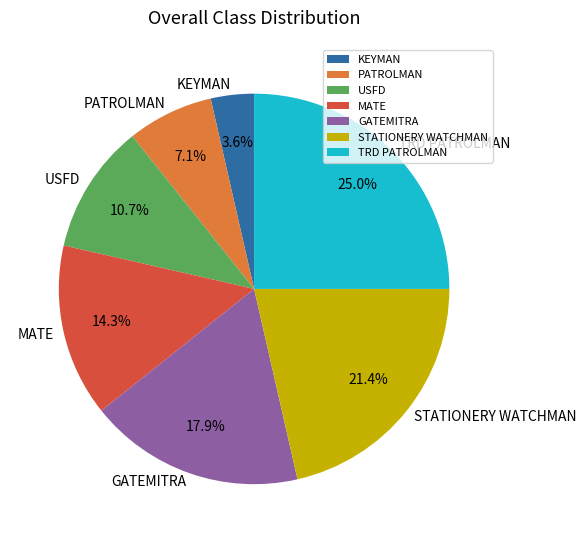

To the nearest percent, what is the difference between the GATEMITRA and KEYMAN slice percentages?

14%